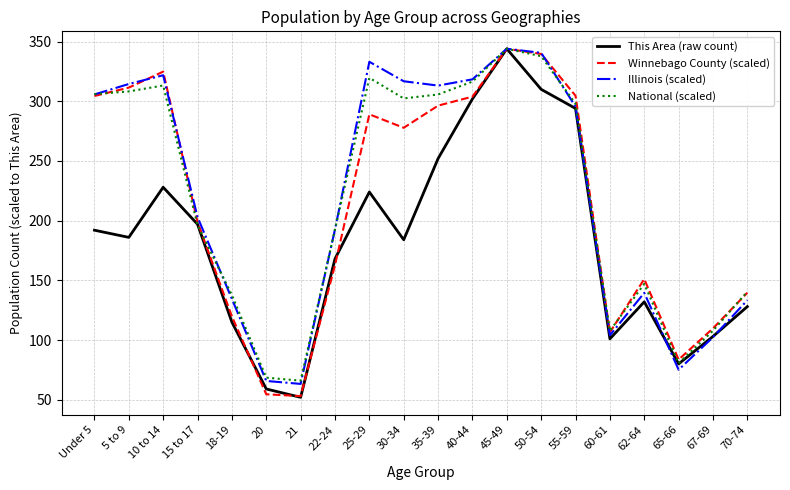

What position from the right is 18-19?

16